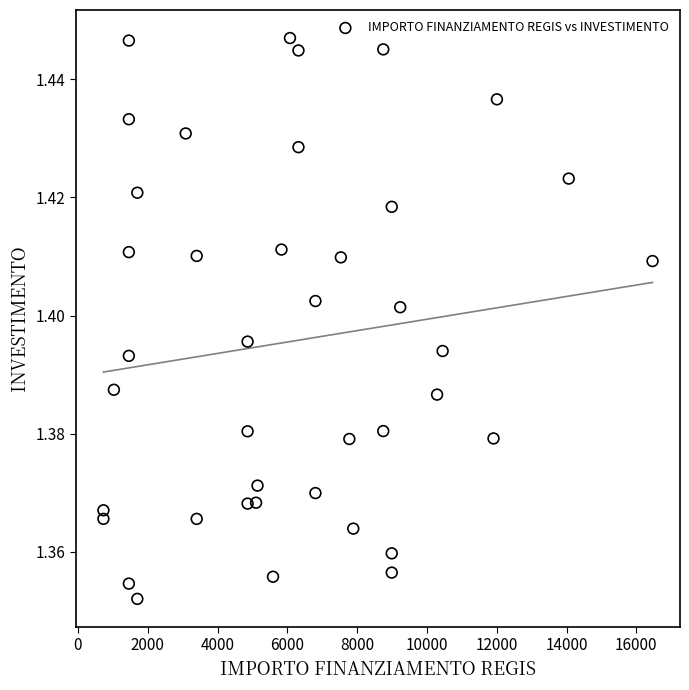

What is the range of X values (max minus min)?

15735.0